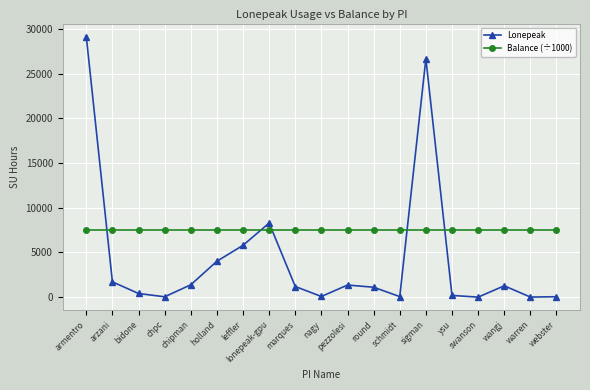

What is the sum of all Balance (÷1000) values?

143581.9